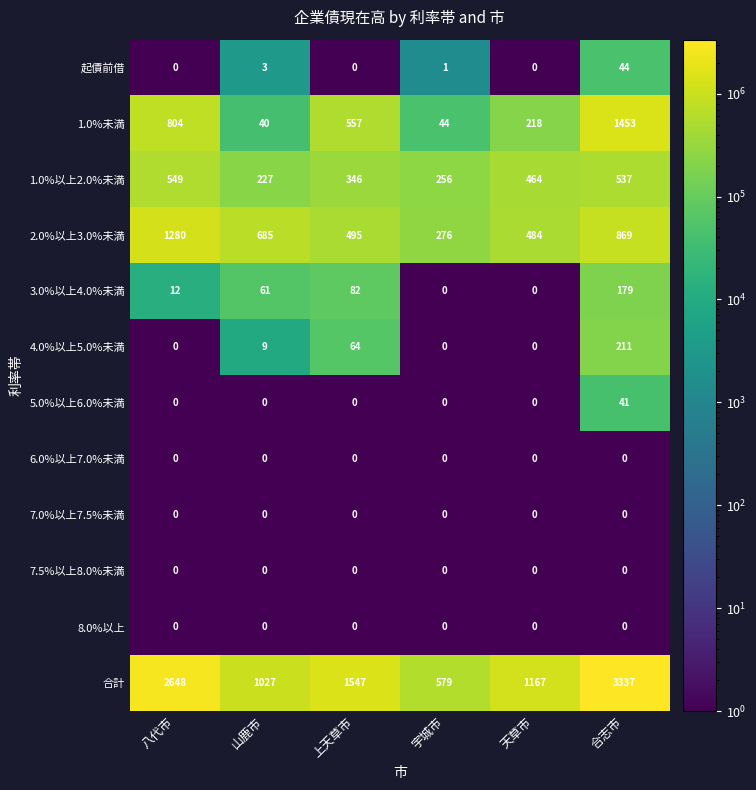

What is the smallest value displayed?

0.5